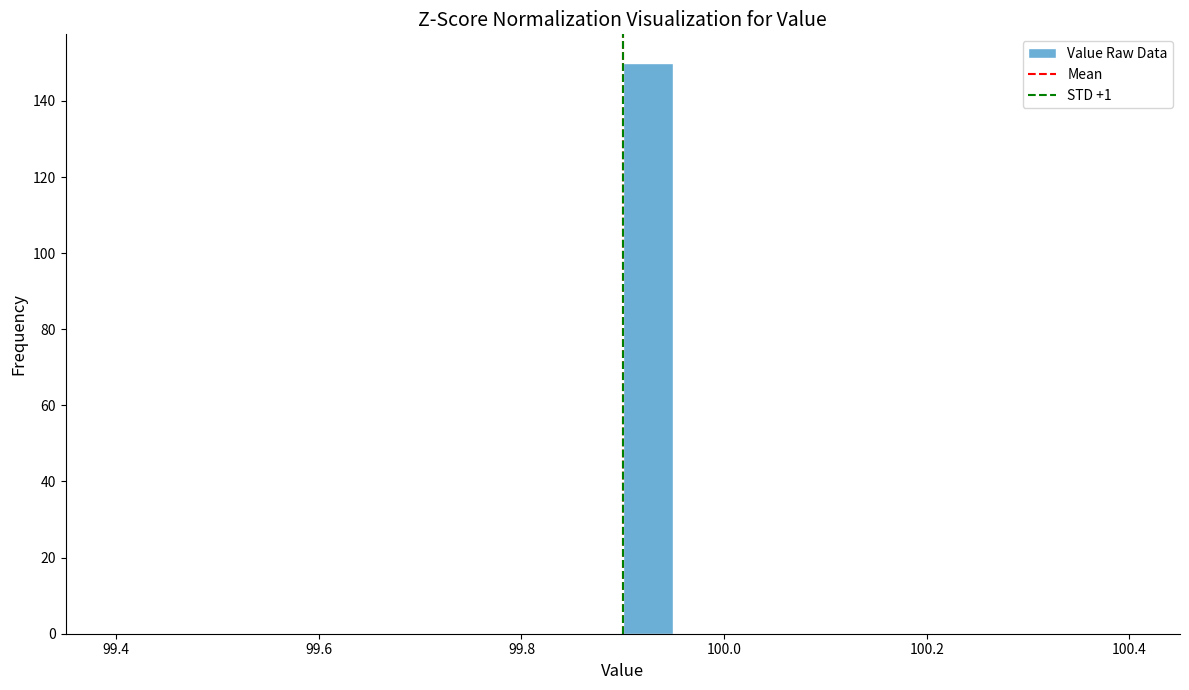

Read against the x-axis, roughly where is the centre of the tallest bar?

99.92